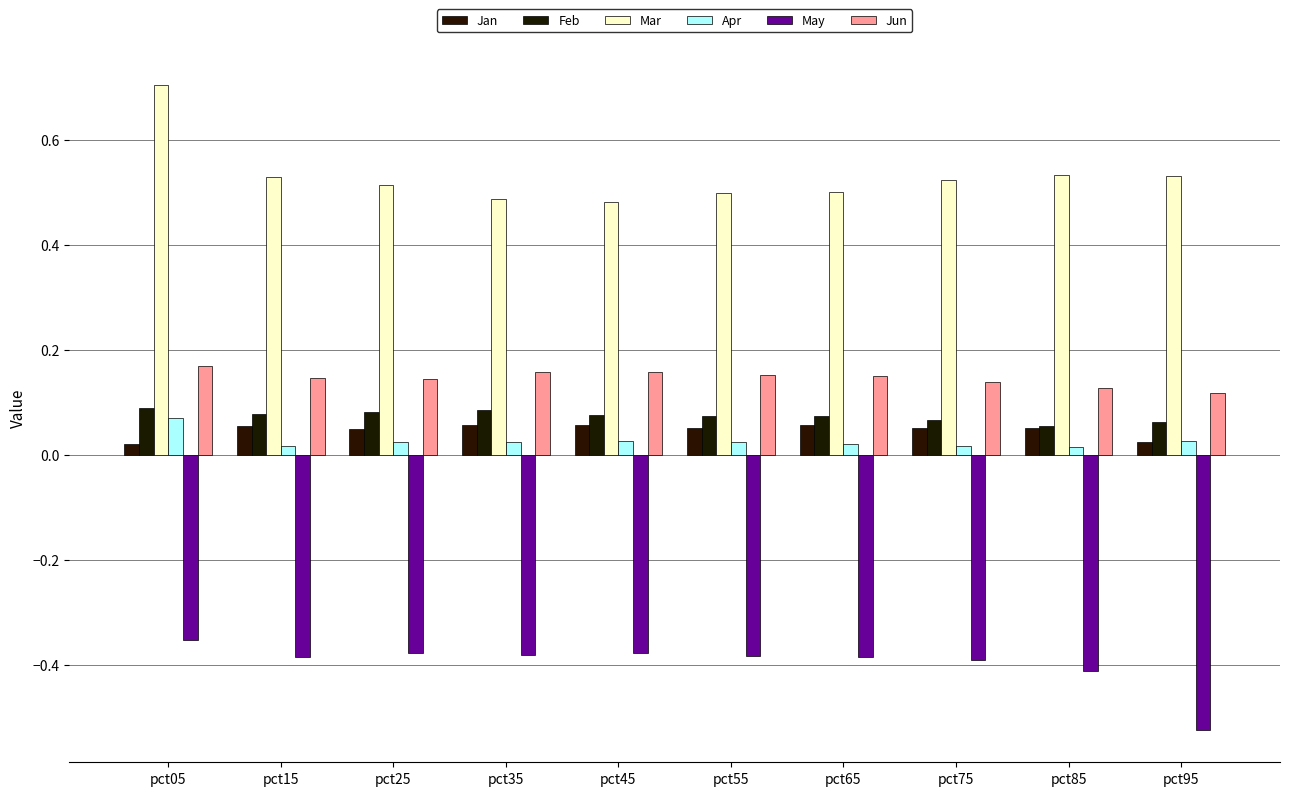

What is the approximate value of Feb at pct95?

0.1